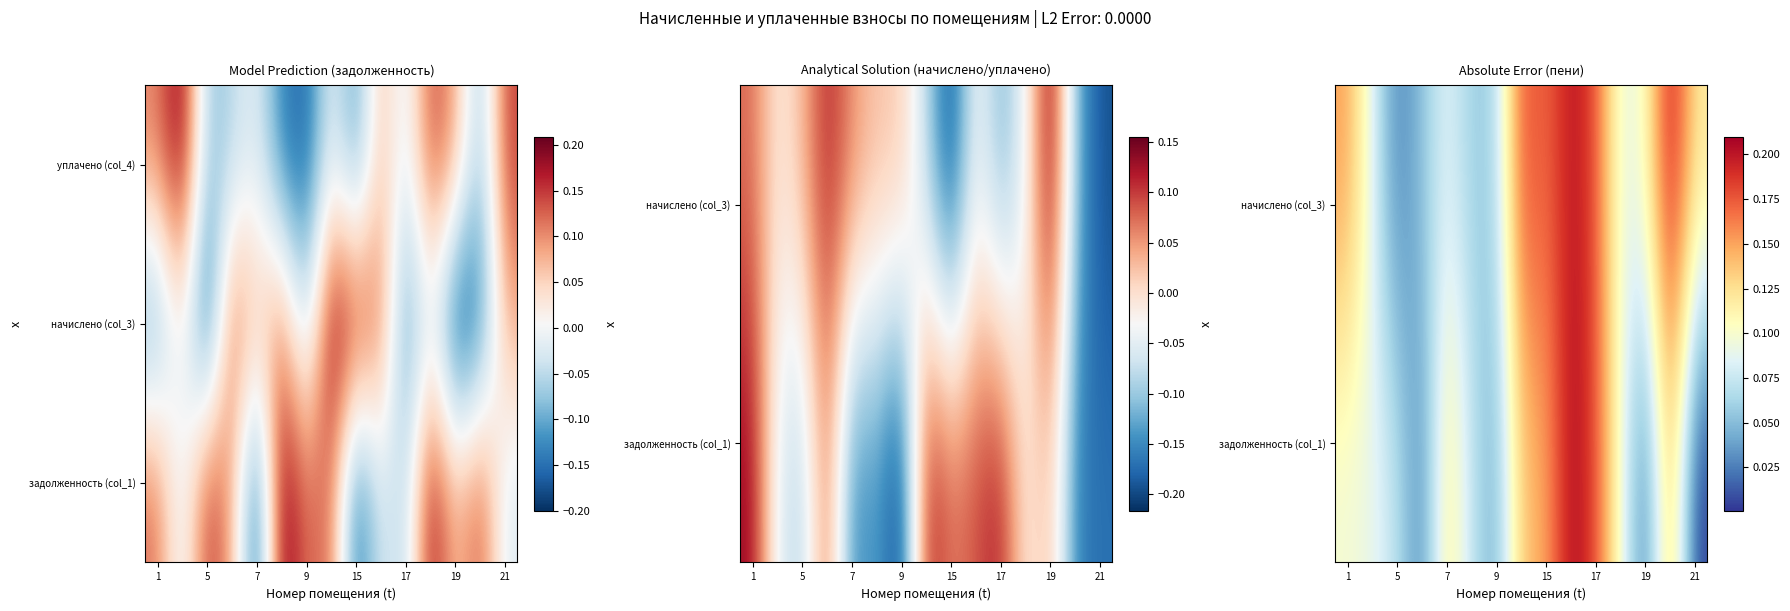

At how many categories does at least one series exceed 0?

15